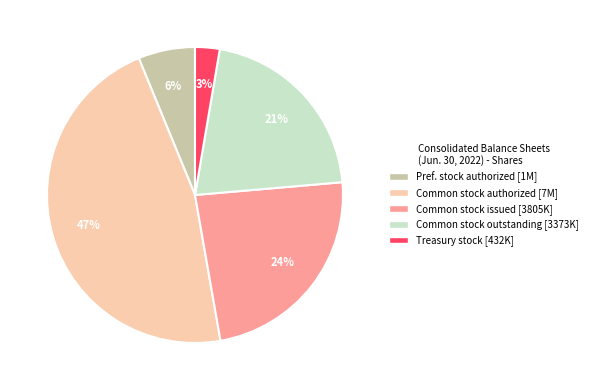

Count the number of slices in the pie.

5